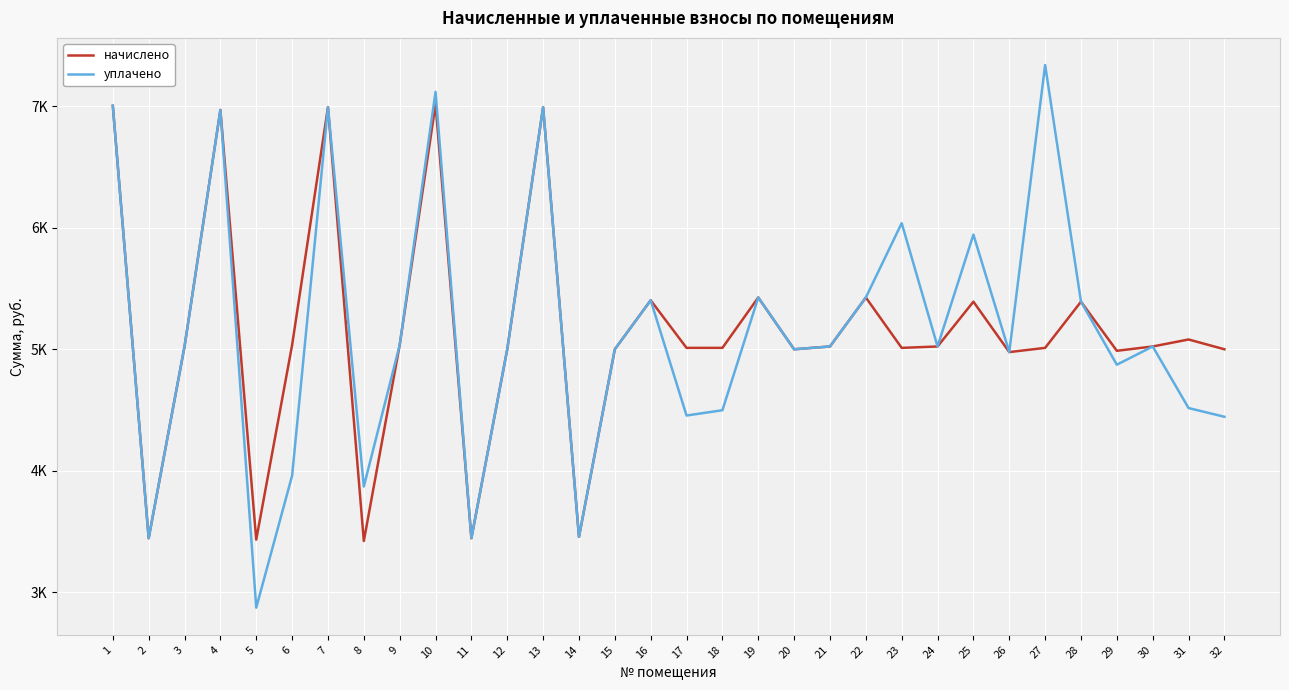

Does the chart have visible grid lines?

Yes